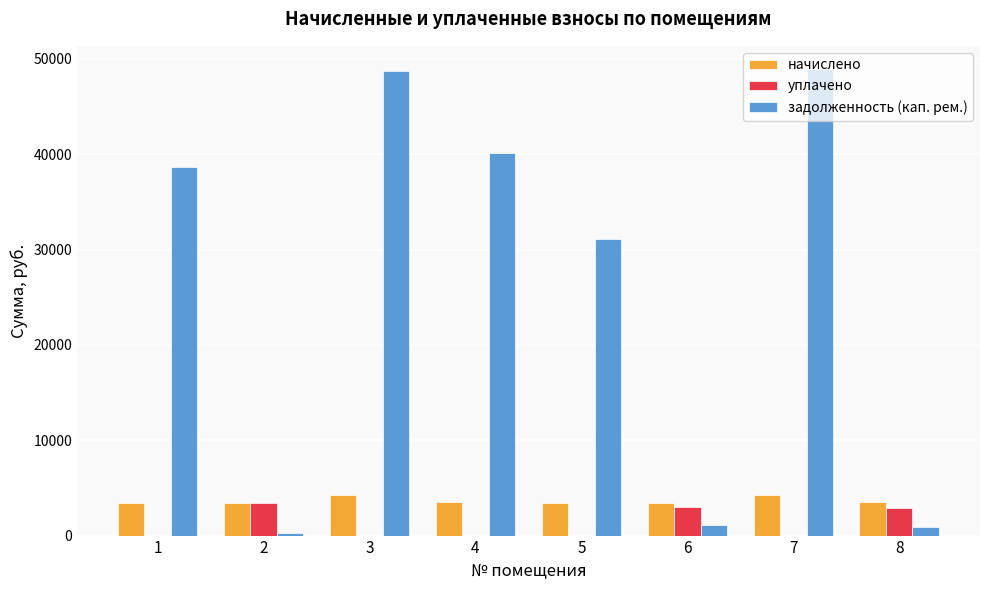

Between 1 and 8, which series saw the biggest shift?

задолженность (кап. рем.)